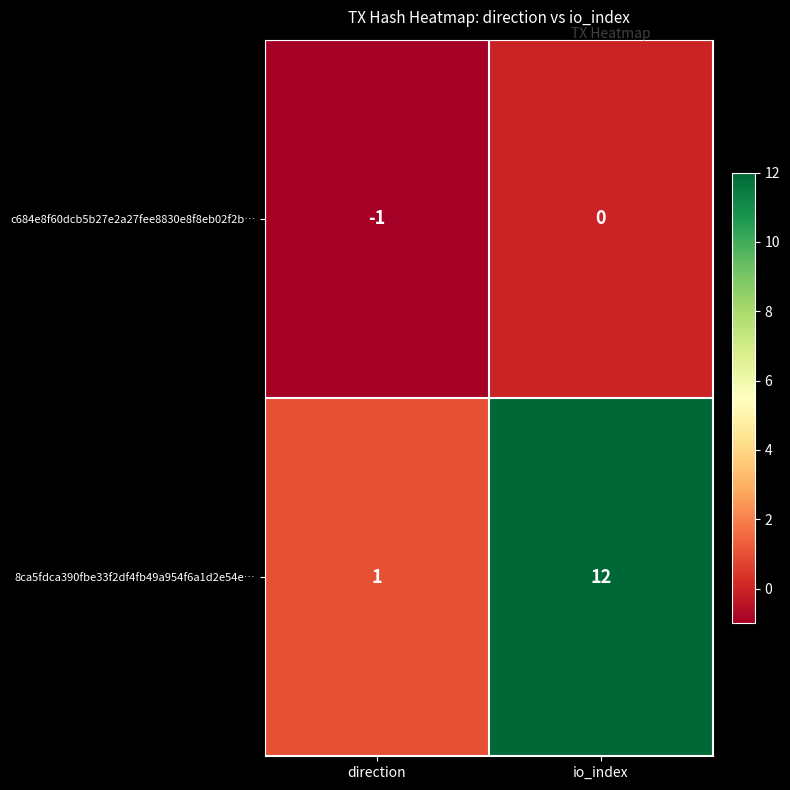

Reading left to right, list all the values displayed in this chart.

c684e8f60dcb5b27e2a27fee8830e8f8eb02f2b…: direction=-1	io_index=0
8ca5fdca390fbe33f2df4fb49a954f6a1d2e54e…: direction=1	io_index=12